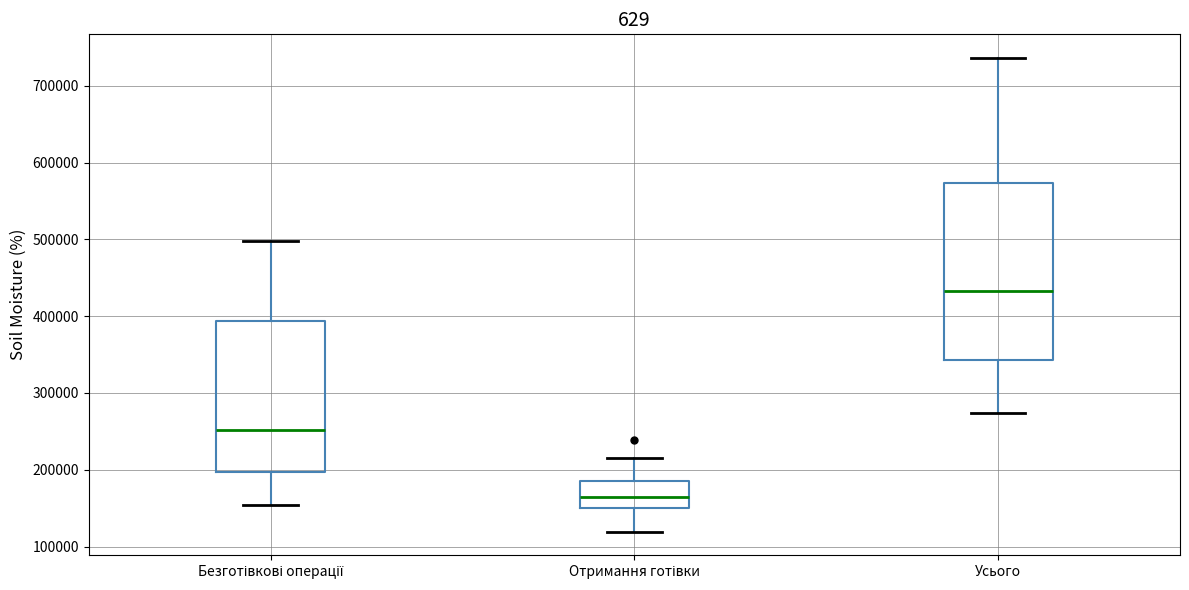

Reading left to right, transcribe this box plot: for each box, give where its median line is, the range the box spans, and where its two whiskers end, as read against the y-axis. The values are not printed on the chart, so give them approximately, as read against the axis.

Безготівкові операції: median 250000, box 200000 to 390000, whiskers 150000 to 500000
Отримання готівки: median 170000, box 150000 to 190000, whiskers 120000 to 210000
Усього: median 430000, box 340000 to 570000, whiskers 270000 to 740000